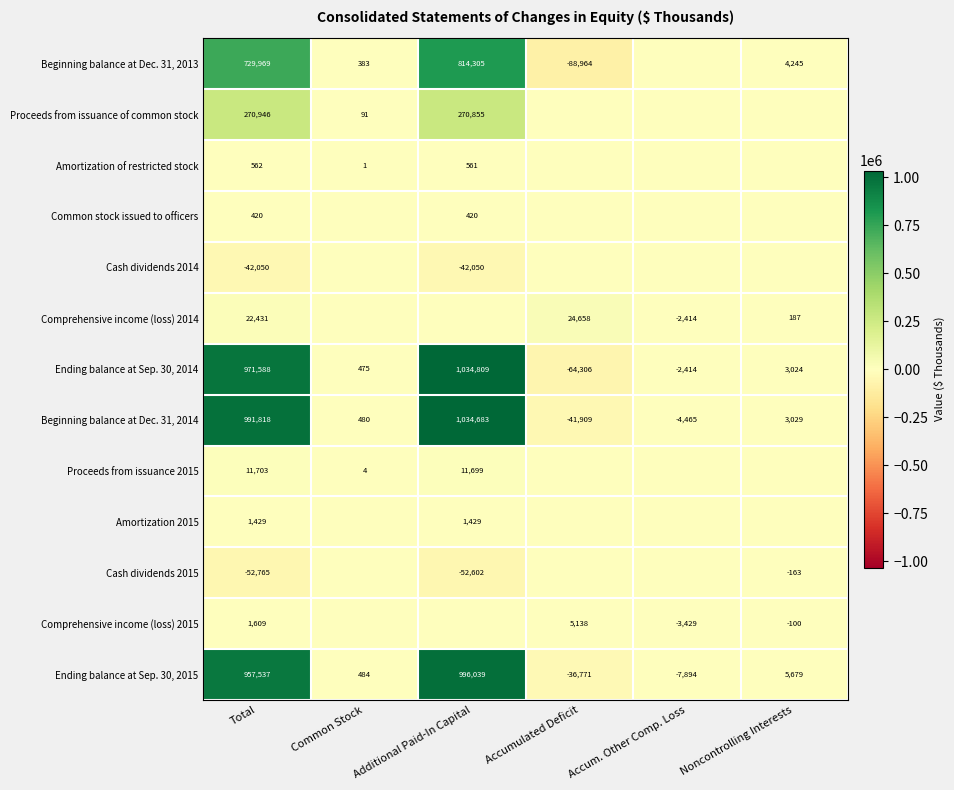

What is the sum of all Ending balance at Sep. 30, 2014 values?

1943176